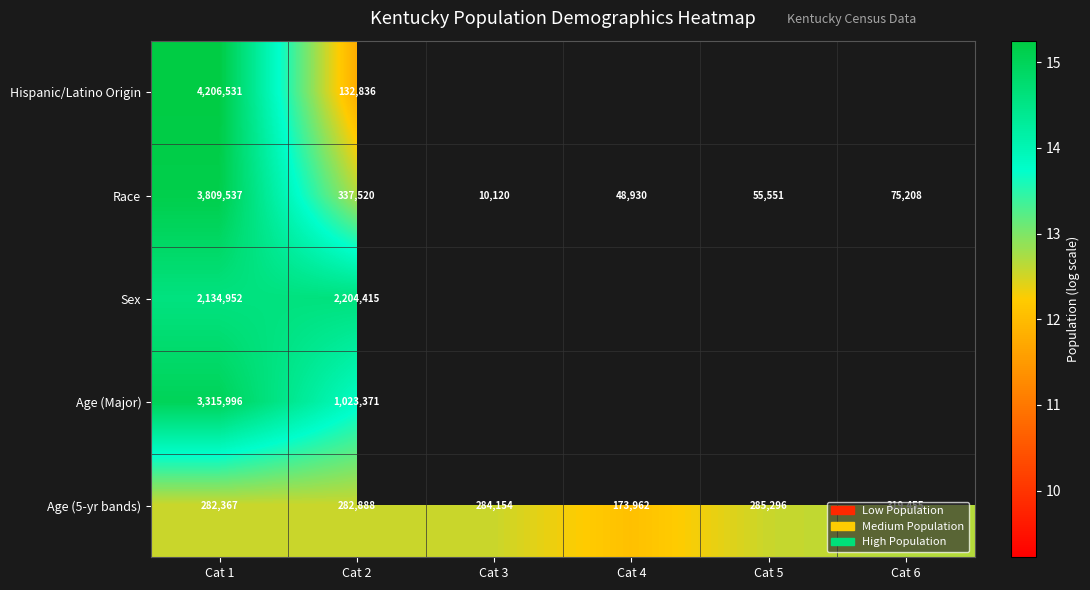

Is it true that Age (5-yr bands) equals 12.7 at Cat 6?

True